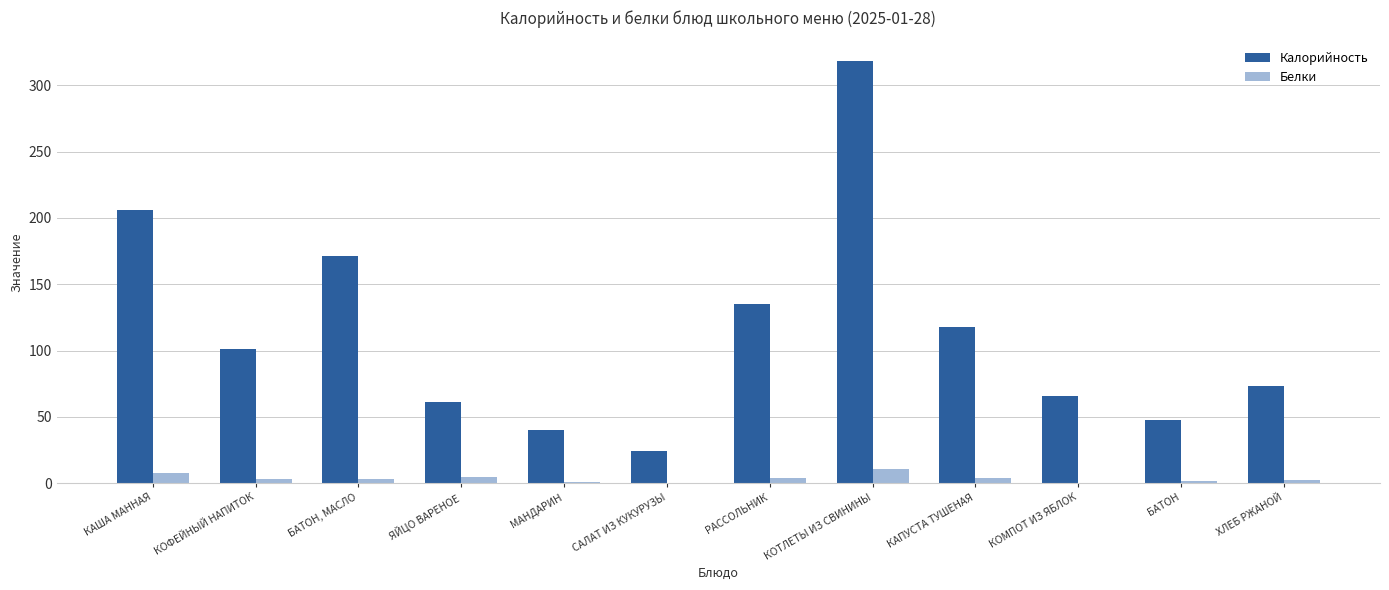

Count the number of data series in this chart.

2